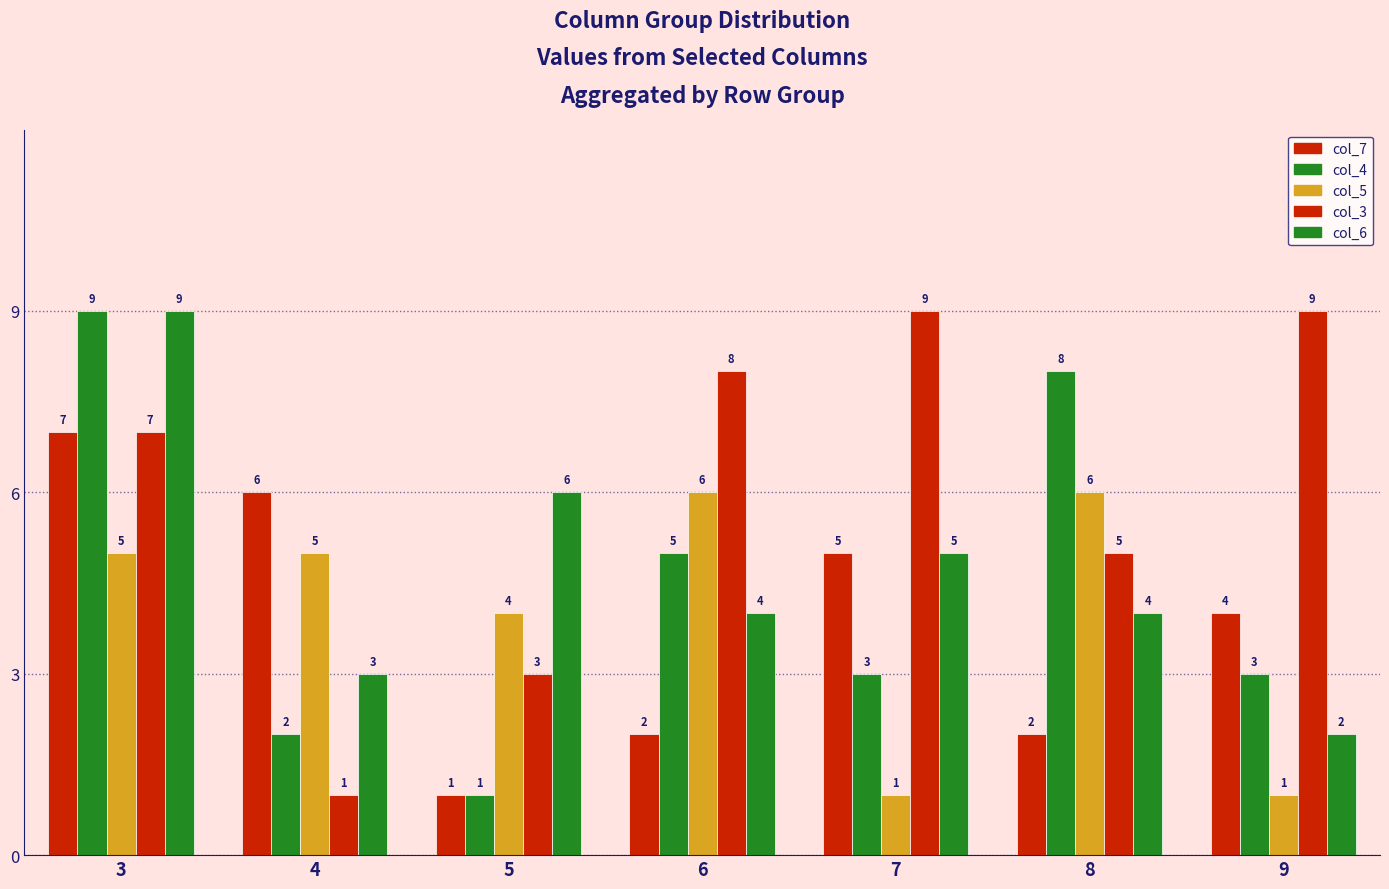

How many values in the col_7 series are below 4?

3